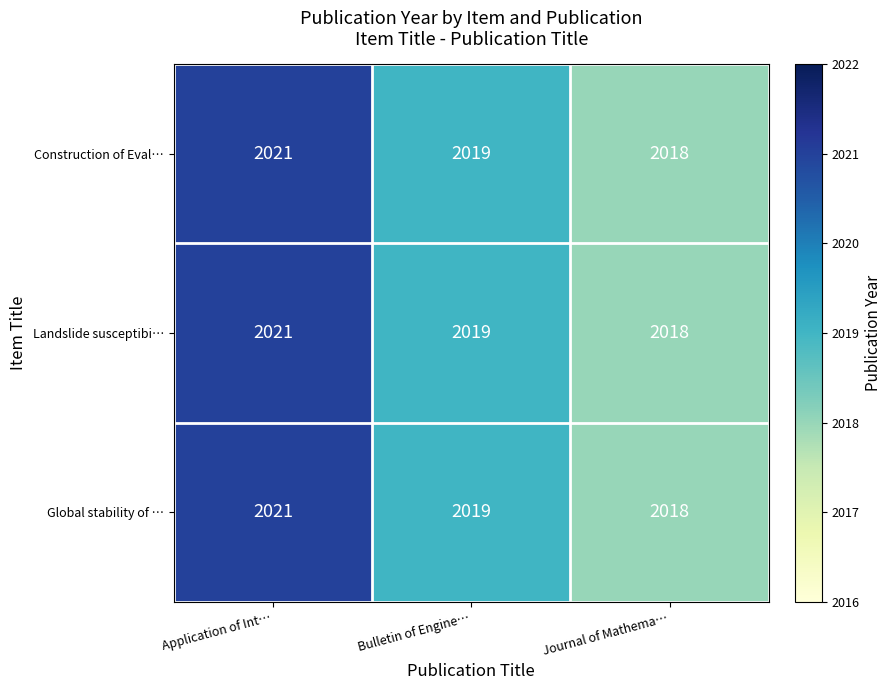

What is the total value across all series at Bulletin of Engine…?

6057